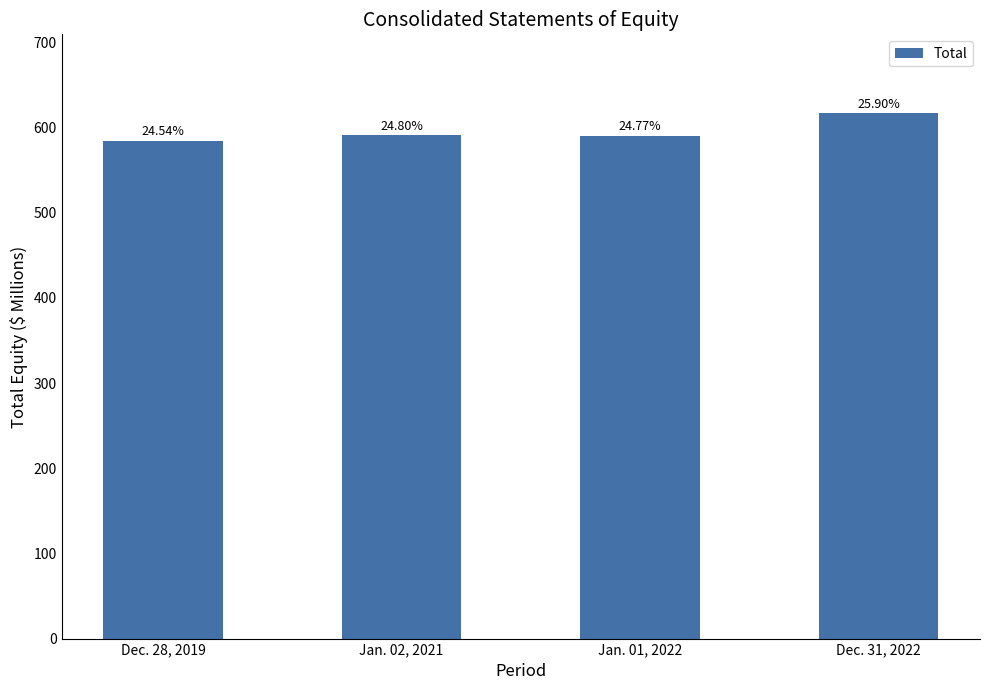

What is the difference between the values at Jan. 01, 2022 and Dec. 28, 2019?

5.6